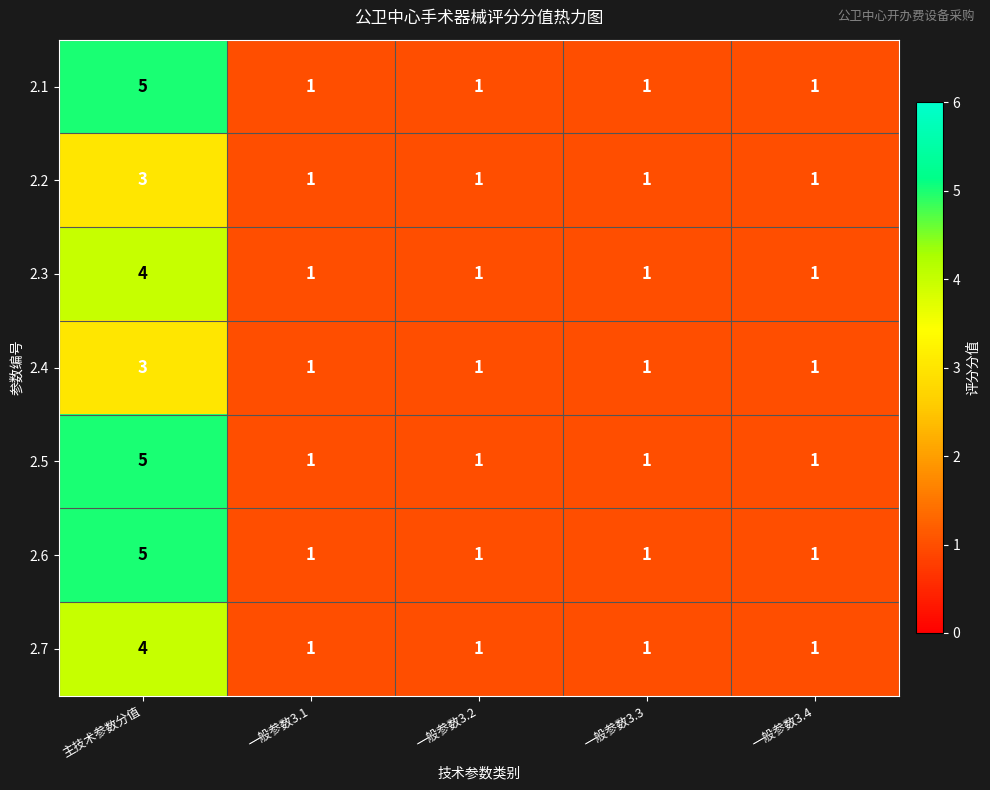

The 2.3 series shows 4 at 主技术参数分值. True or false?

True